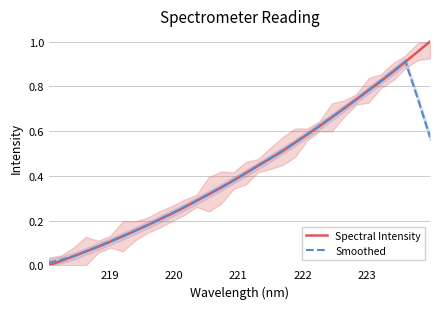

The Smoothed series shows 0.8 at 19. True or false?

False